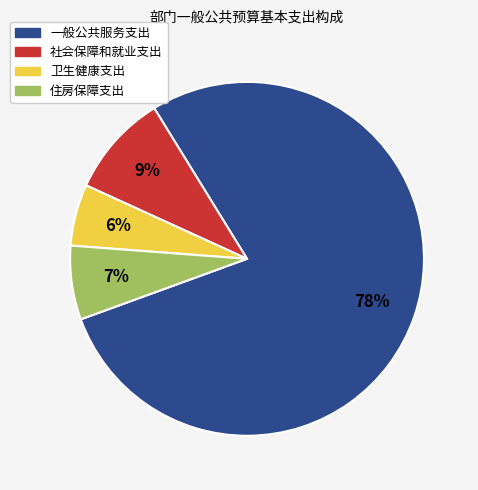

Between 卫生健康支出 and 社会保障和就业支出, which is larger?

社会保障和就业支出